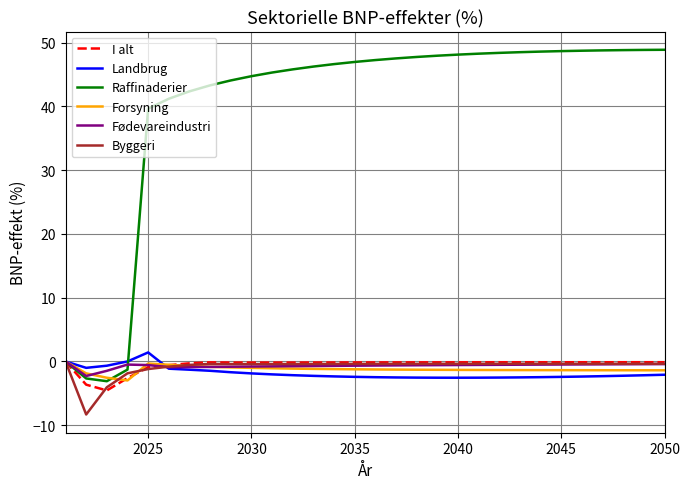

What is the maximum value shown in the chart?

48.9